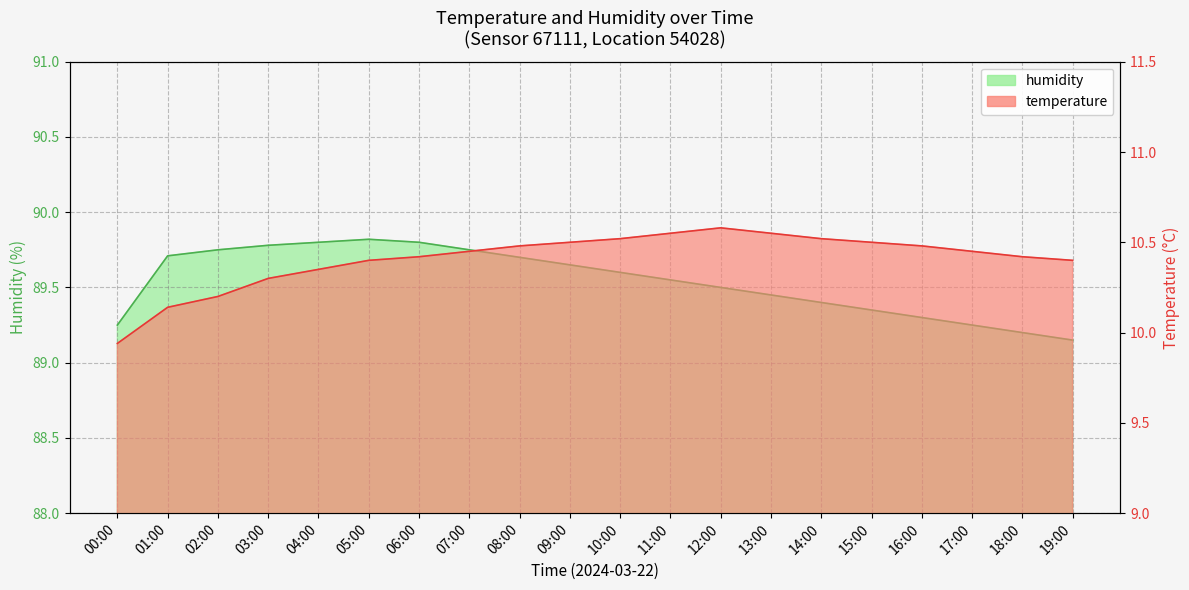

What is the value of the temperature point at the 14th from the left?

10.6